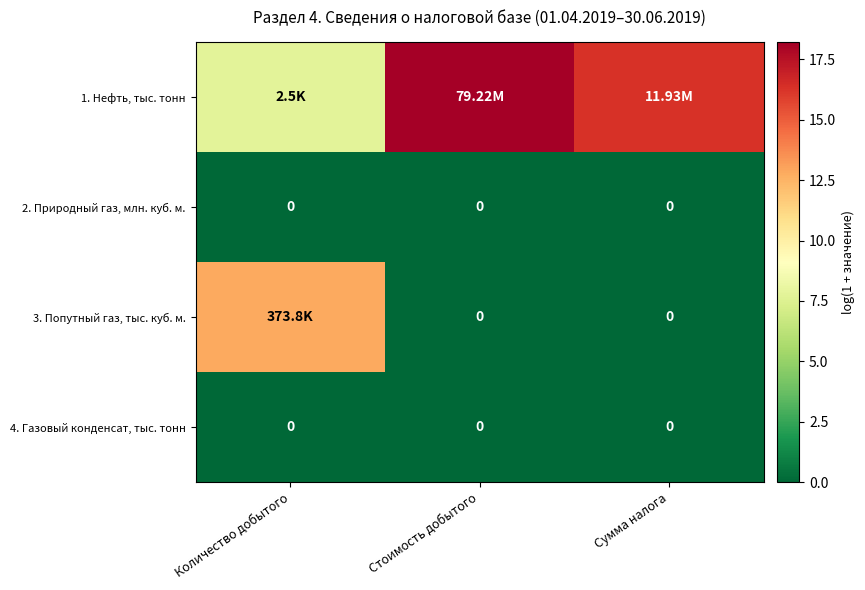

Between Стоимость добытого and Сумма налога, which series saw the biggest shift?

1. Нефть, тыс. тонн